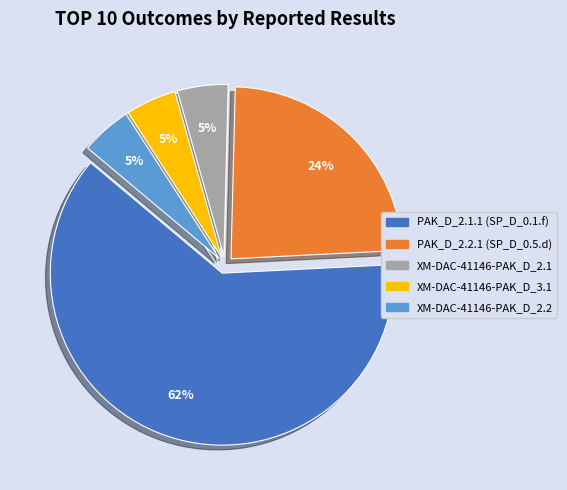

To the nearest percent, what is the average slice percentage?

20%